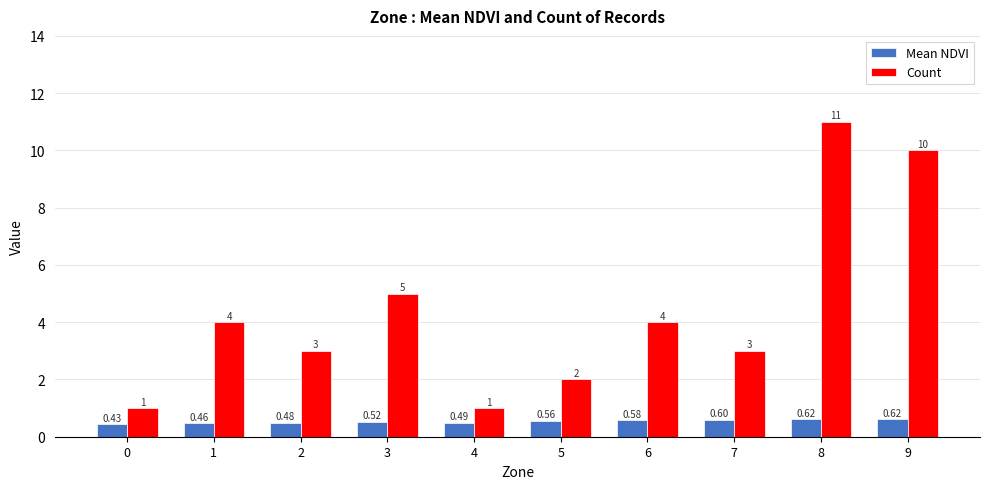

Rank the series by their average value, from lowest to highest.

Mean NDVI, Count